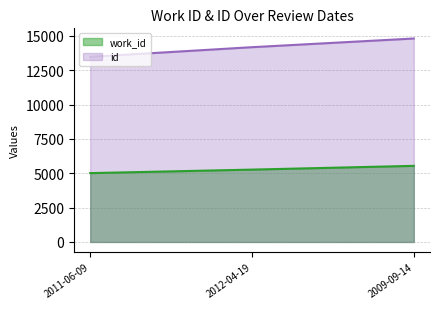

Which series has the largest total across all categories?

id